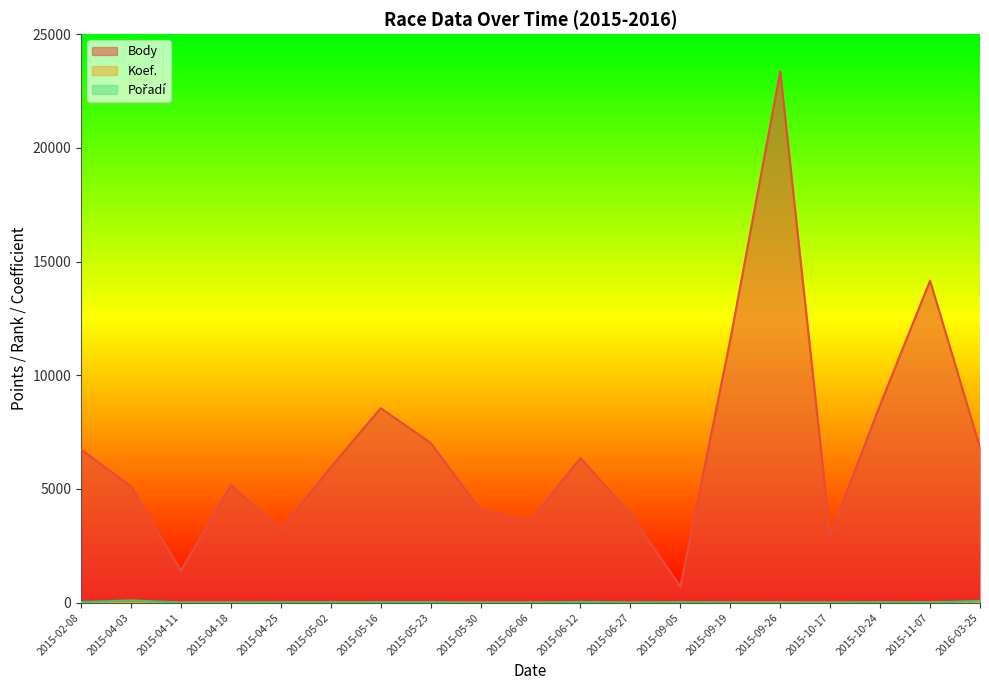

What is the total value across all series at 2015-09-19?

11568